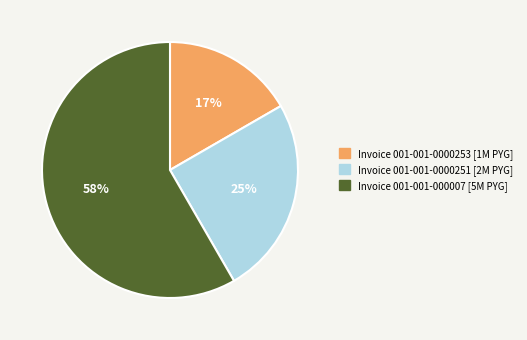

Is there any slice that represents more than half of the pie?

Yes